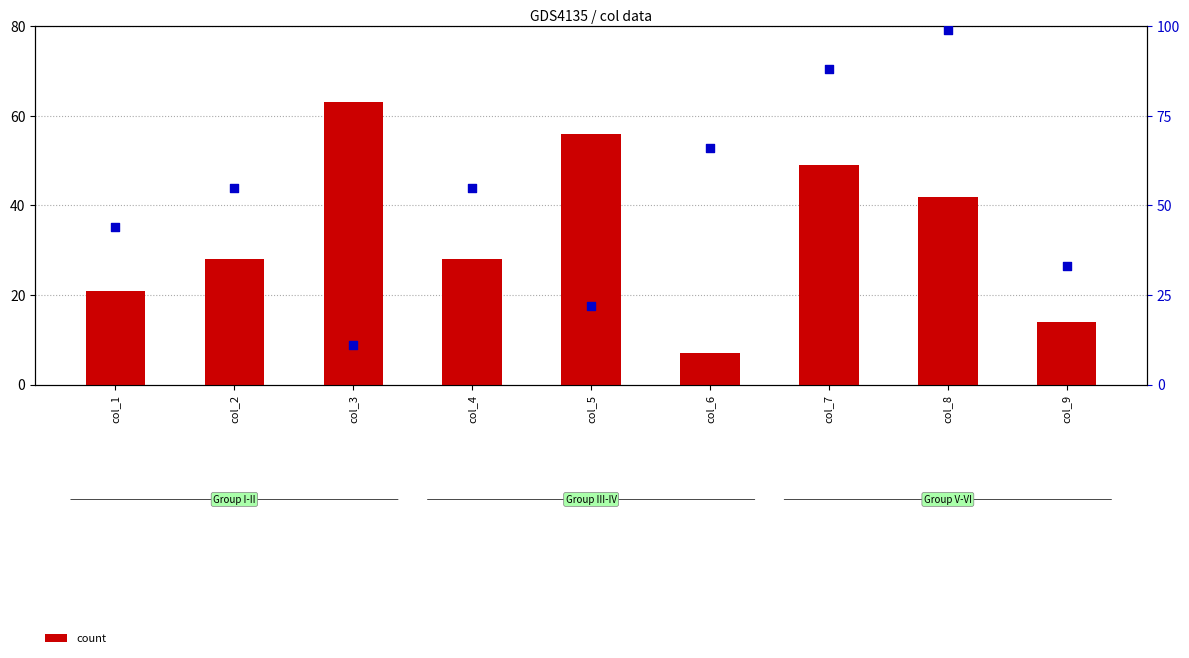

What is the total value across all series at col_7?

137